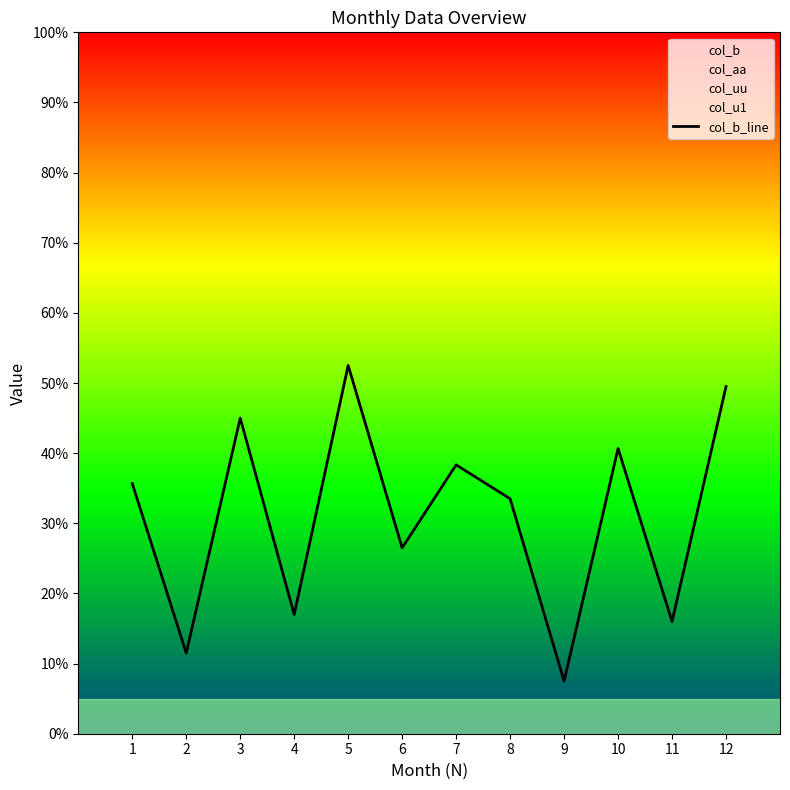

What is the difference between the values at 6 and 3?

18.5